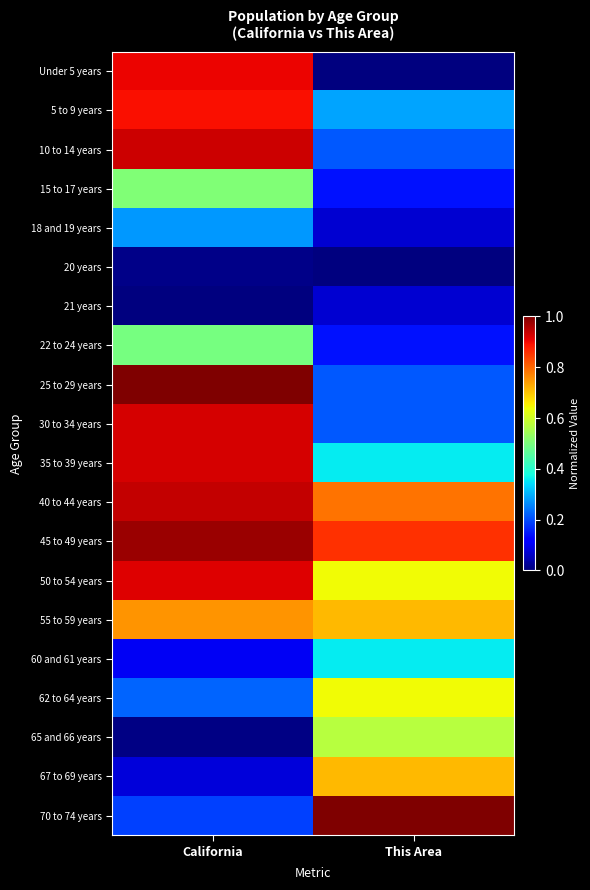

What is the difference between the highest and lowest values at California?

1.0